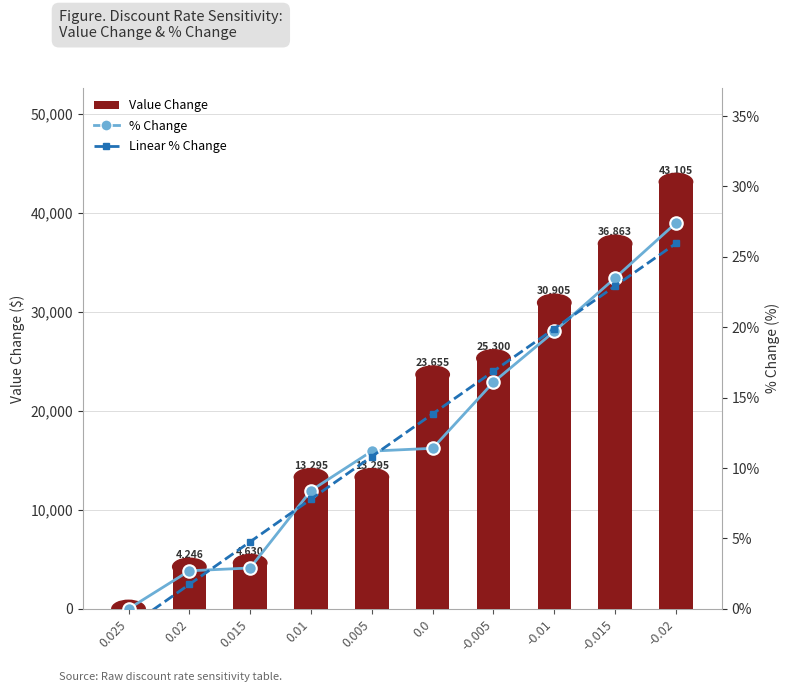

Between -0.02 and -0.005, which is larger?

-0.02